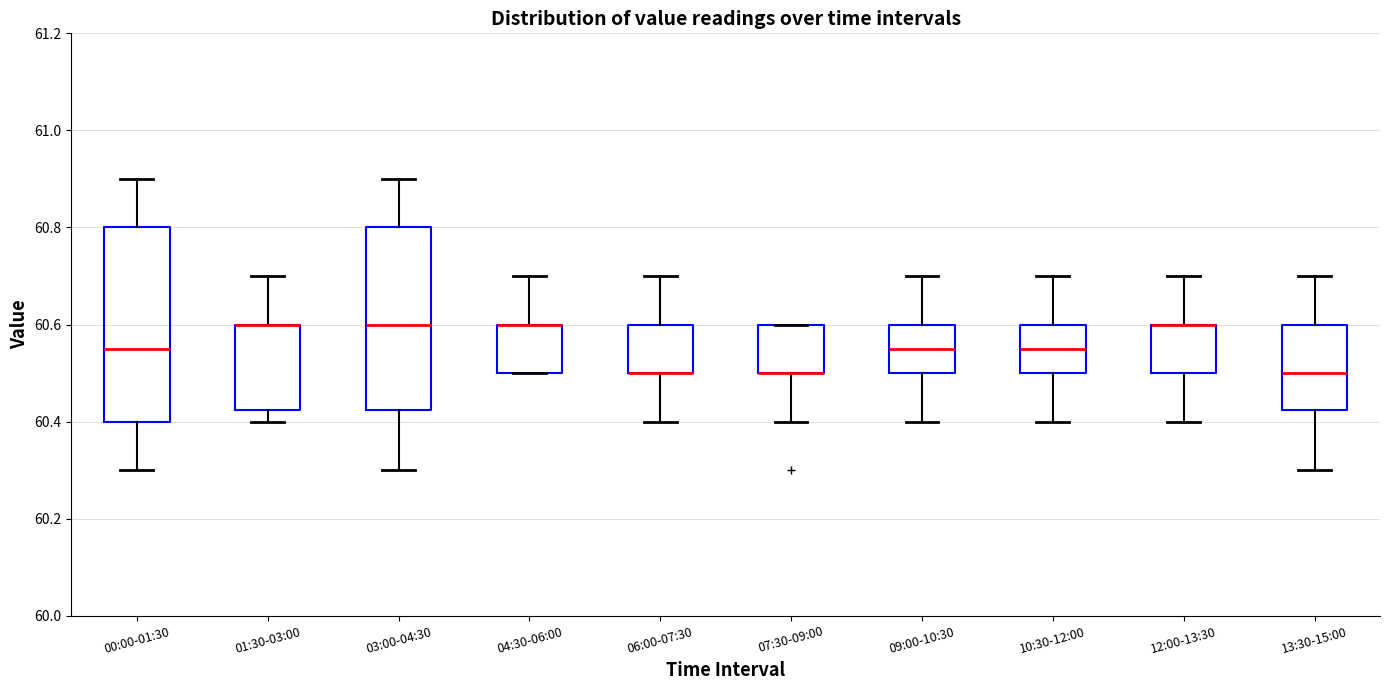

Where is the lower edge of the box for 03:00-04:30 on the y-axis? The values are not printed on the chart, so give them approximately, as read against the axis.

60.42